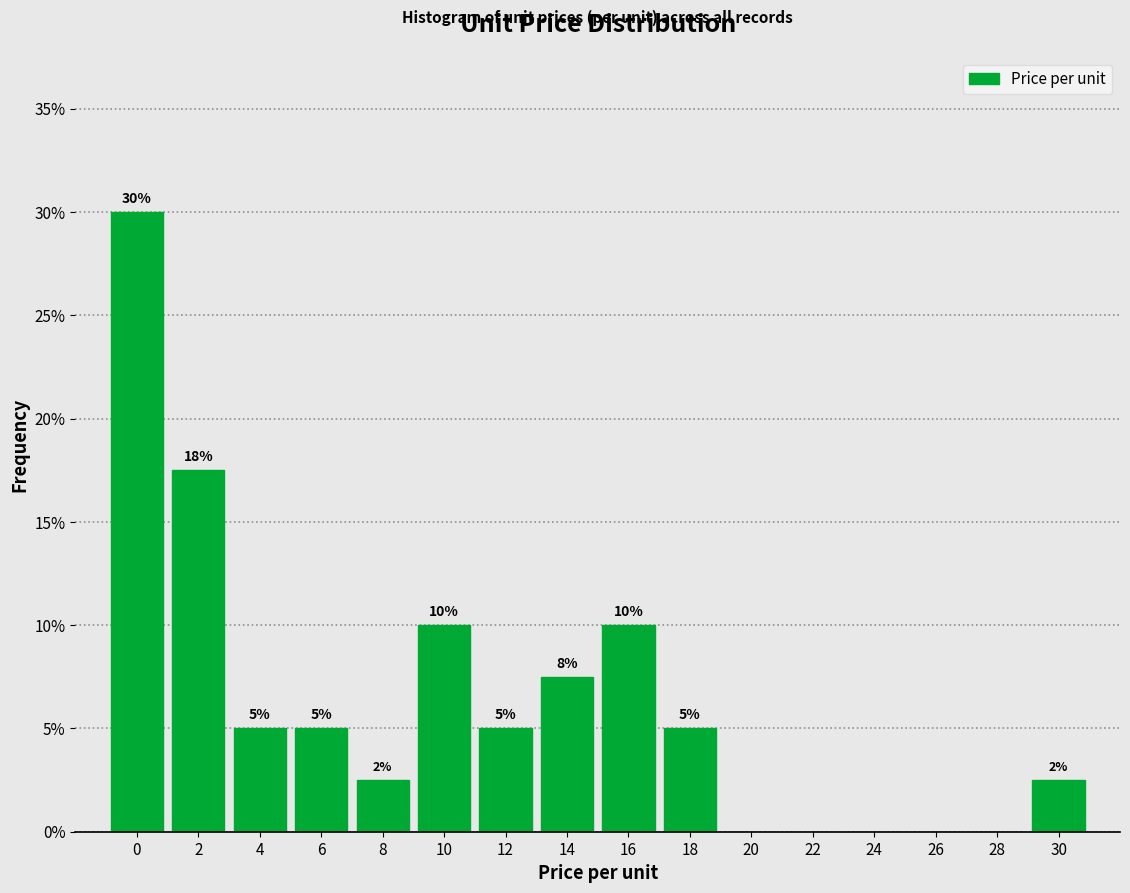

Is it true that the value at 16 is 10.0?

True